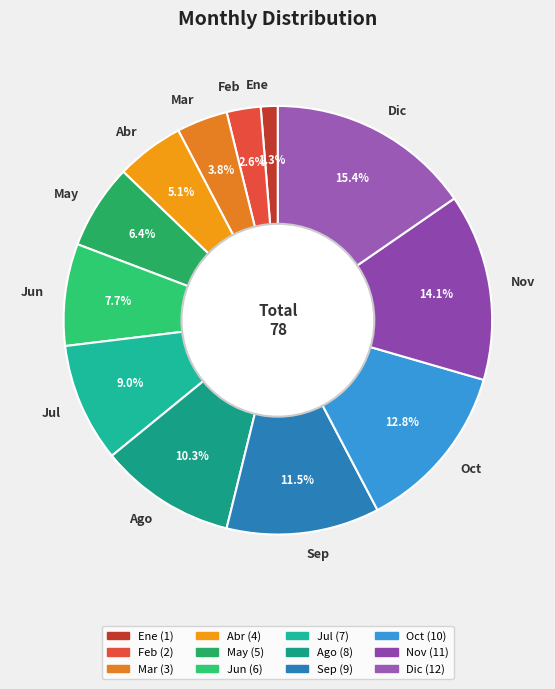

Is there any slice that represents more than half of the pie?

No